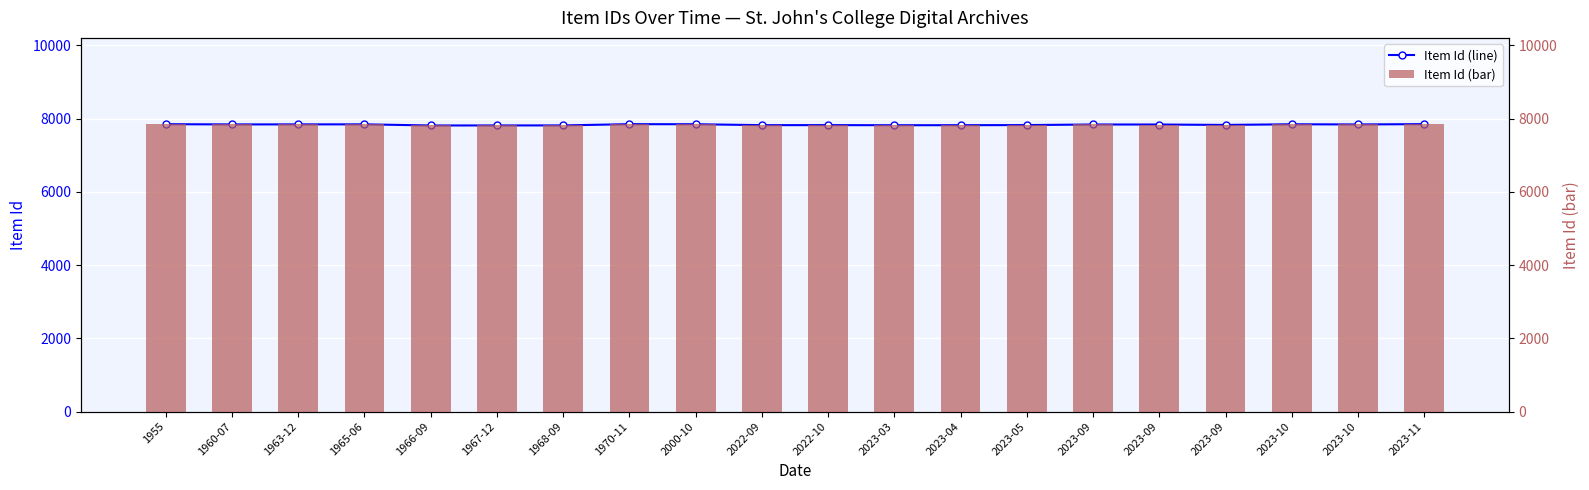

At which label does Item Id (bar) reach its minimum?

1966-09